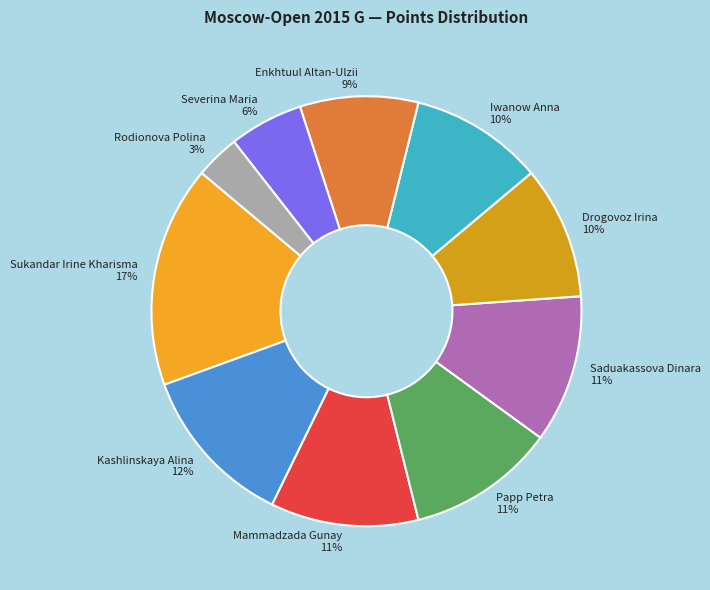

How many slices are in this pie chart?

10